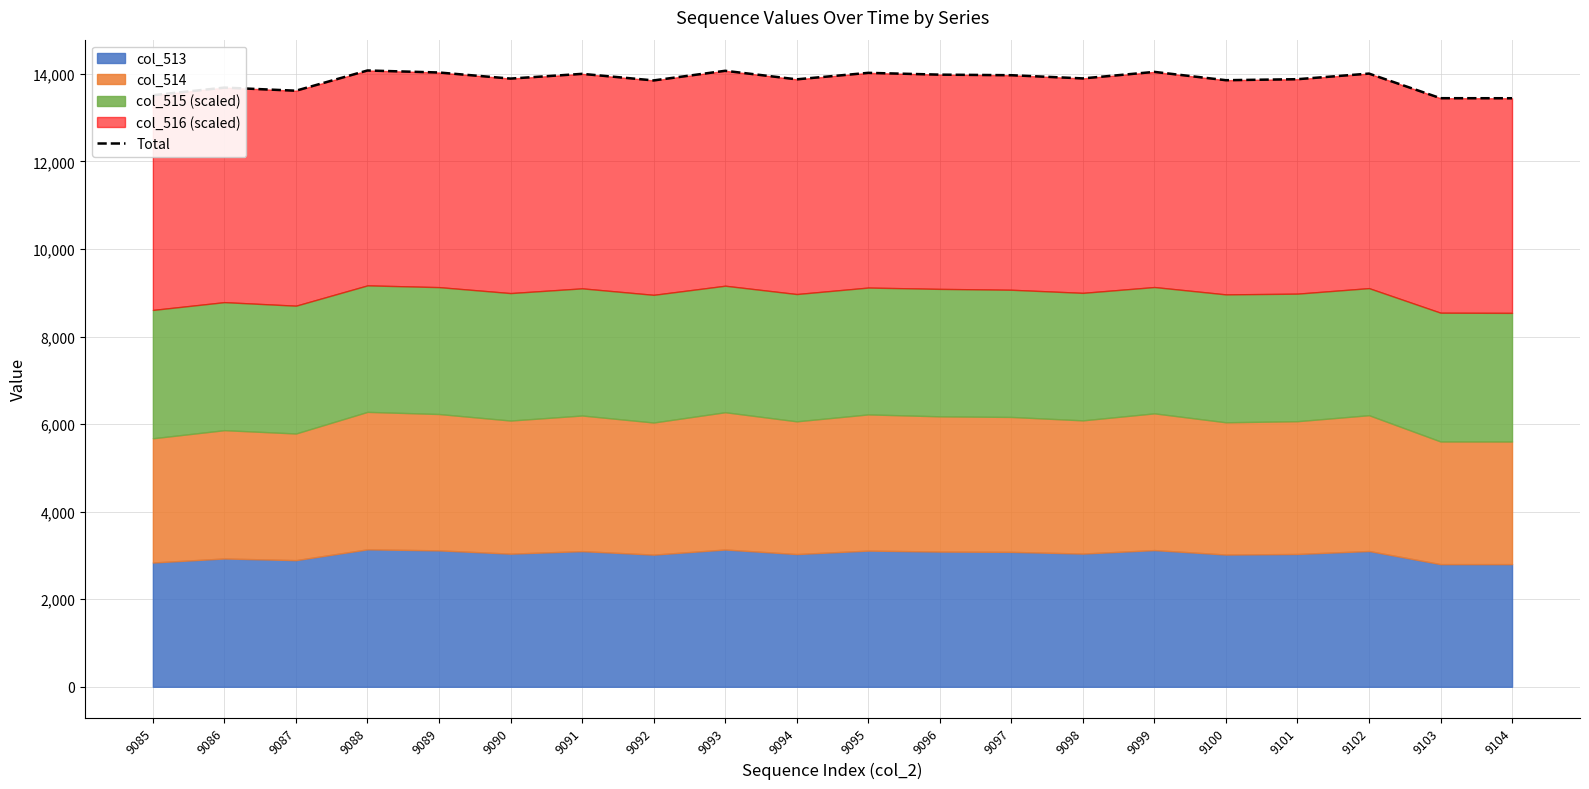

Rank the categories by value from highest to lowest.

9088, 9093, 9099, 9089, 9095, 9102, 9091, 9096, 9097, 9098, 9090, 9101, 9094, 9100, 9092, 9086, 9087, 9085, 9103, 9104